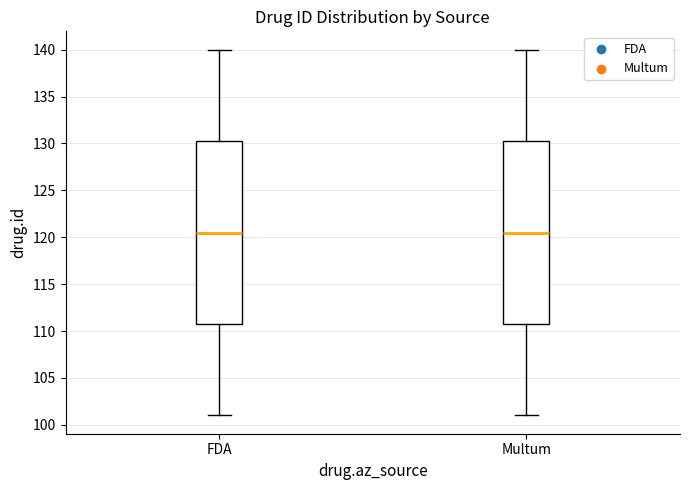

Where is the lower edge of the box for FDA on the y-axis? The values are not printed on the chart, so give them approximately, as read against the axis.

111.0